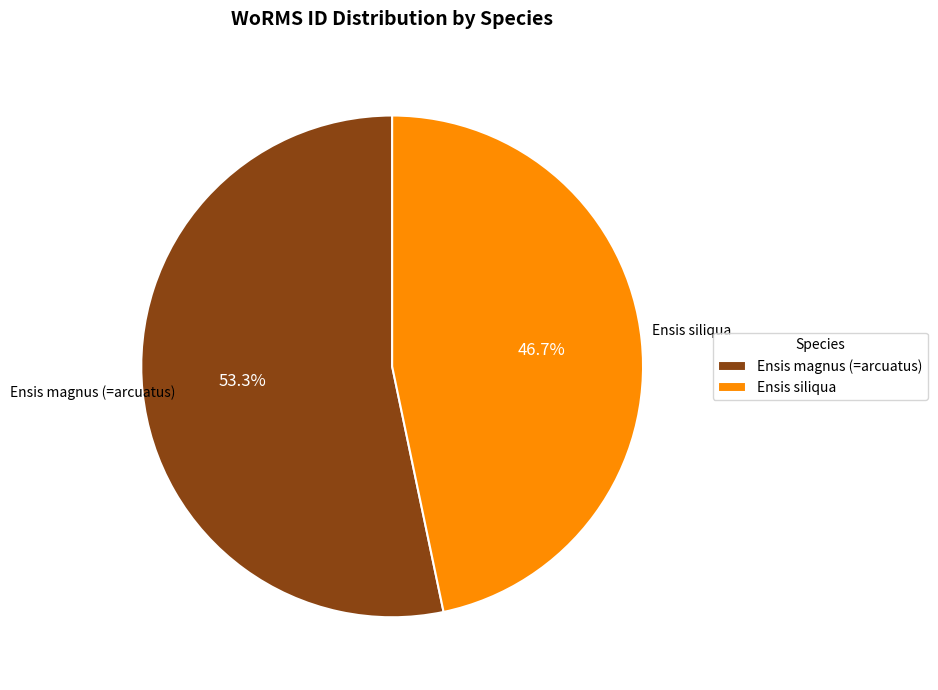

Which category has the biggest portion of the pie?

Ensis magnus (=arcuatus)